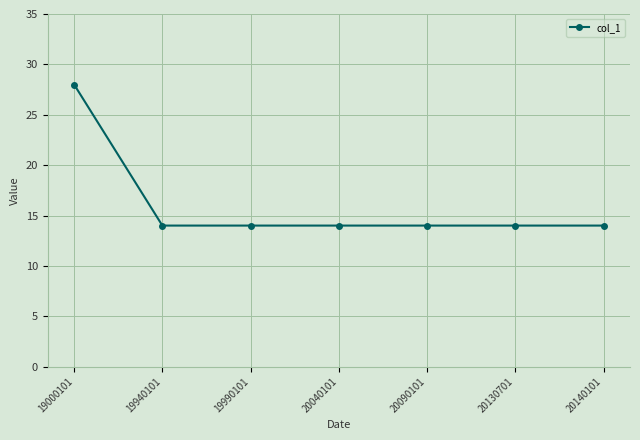

What is the sum of the values at 19000101 and 20090101?

42